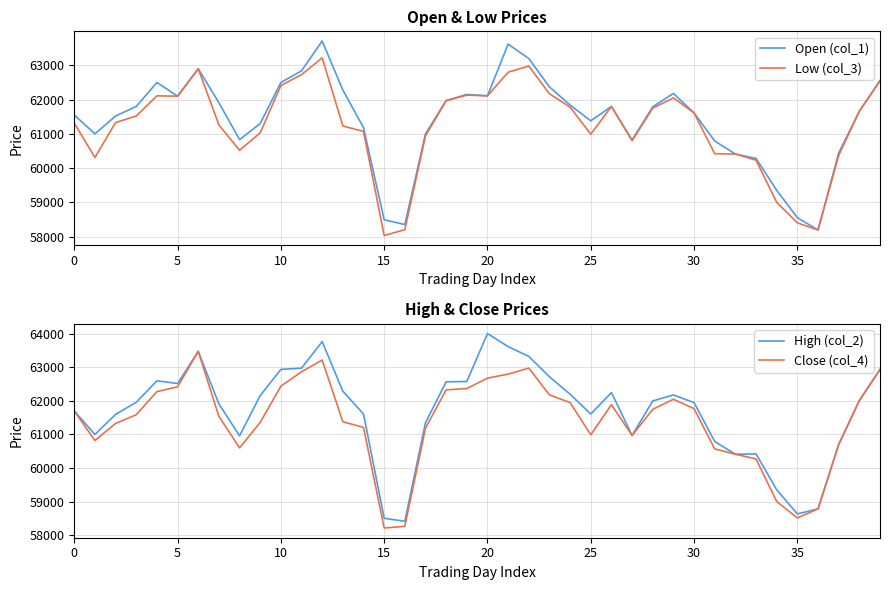

Which series has the largest range (max minus min)?

High (col_2)